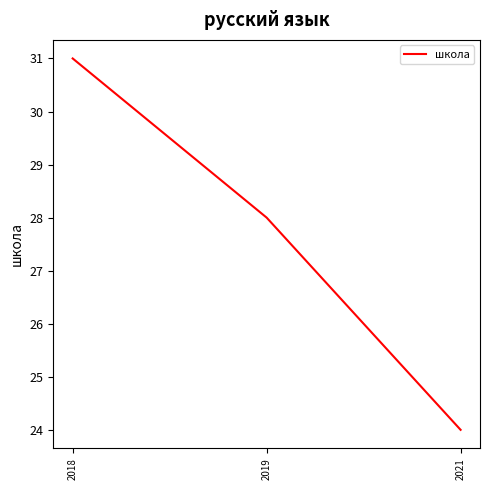

Reading left to right, transcribe all the data shown in this chart.

31	28	24